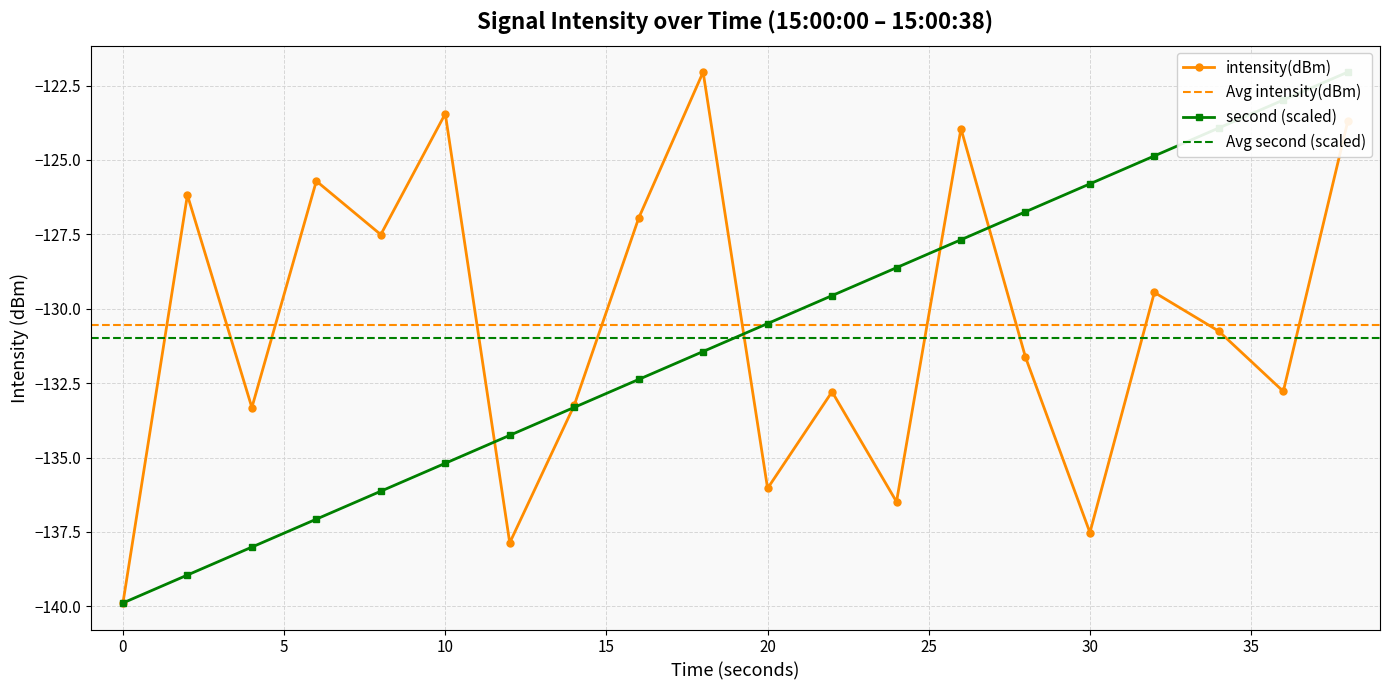

What is the average value?

-130.6